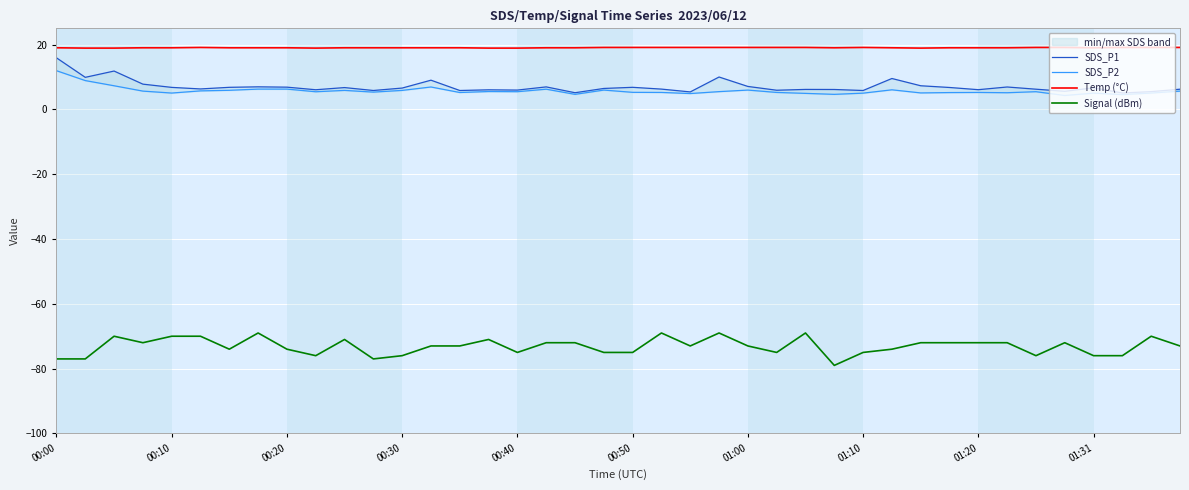

Which series has the largest total across all categories?

Temp (°C)